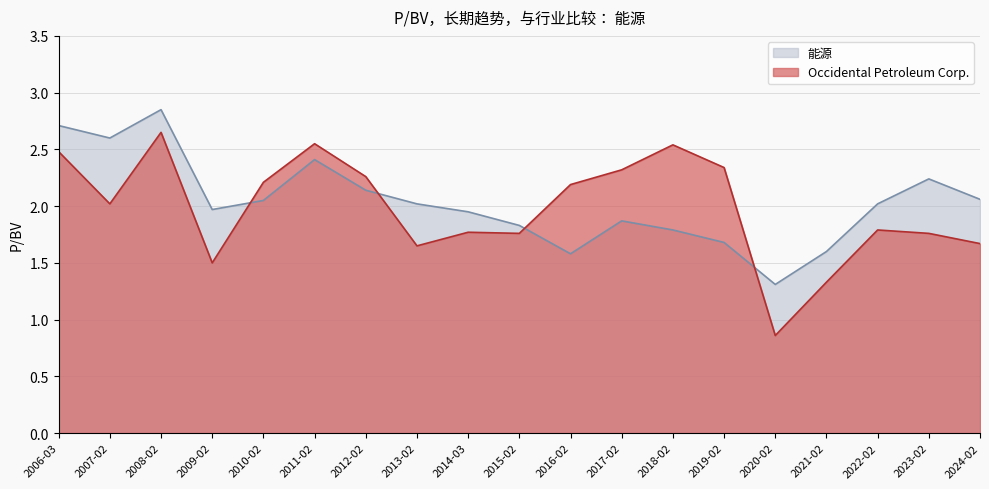

Which series has the largest total across all categories?

能源